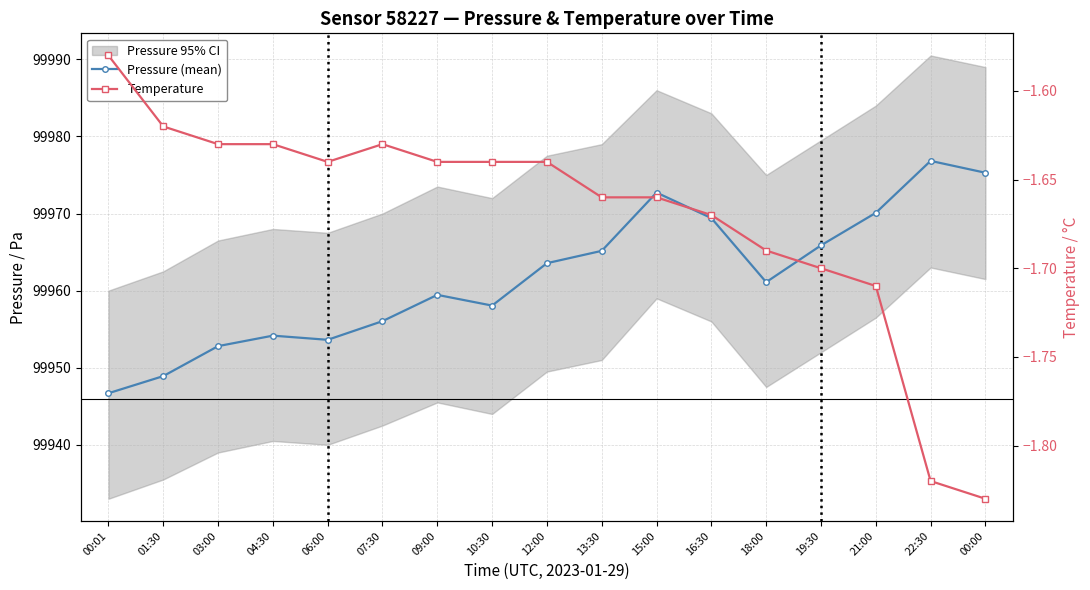

What is the label of the 11th point from the left?

15:00